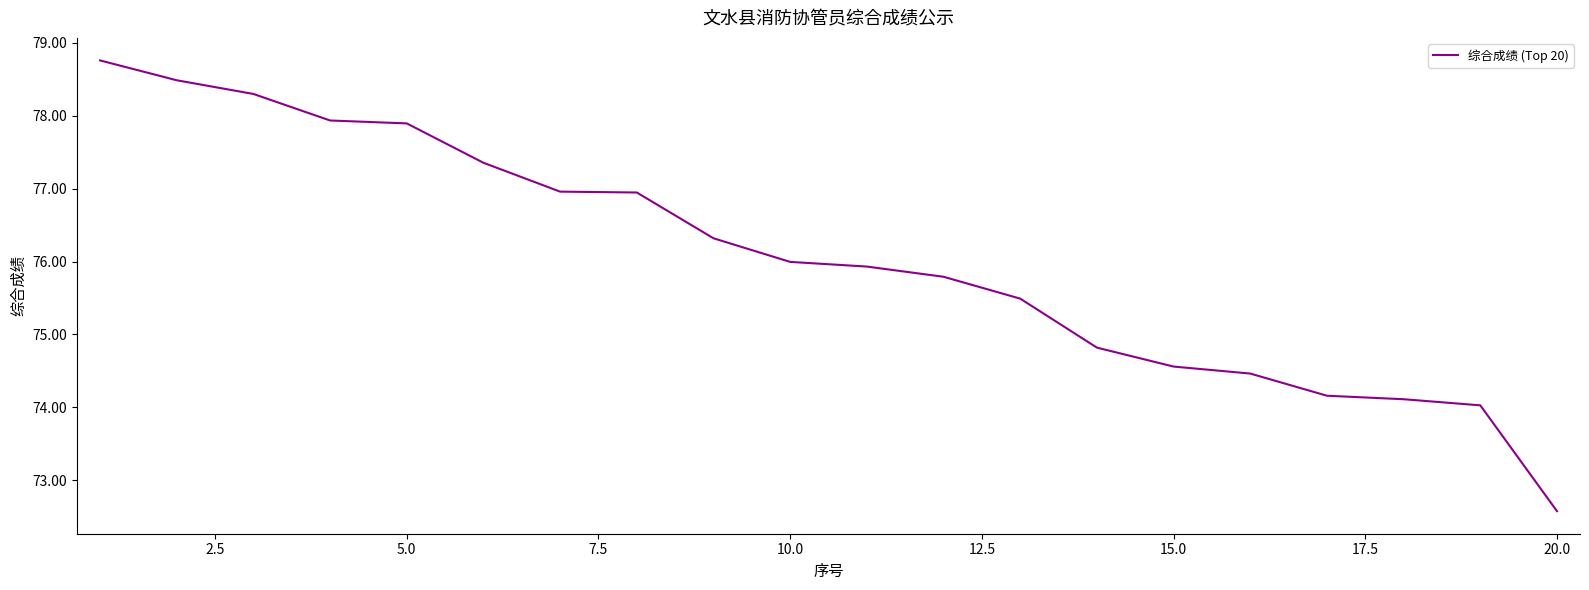

What is the difference between the maximum and minimum values?

6.2